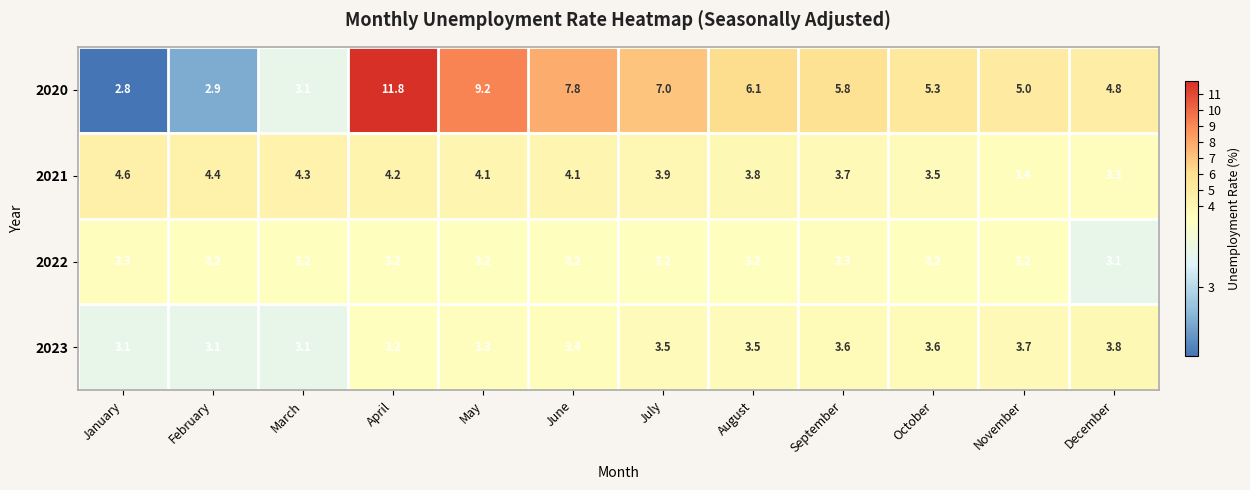

At which category is the sum across all series the highest?

April